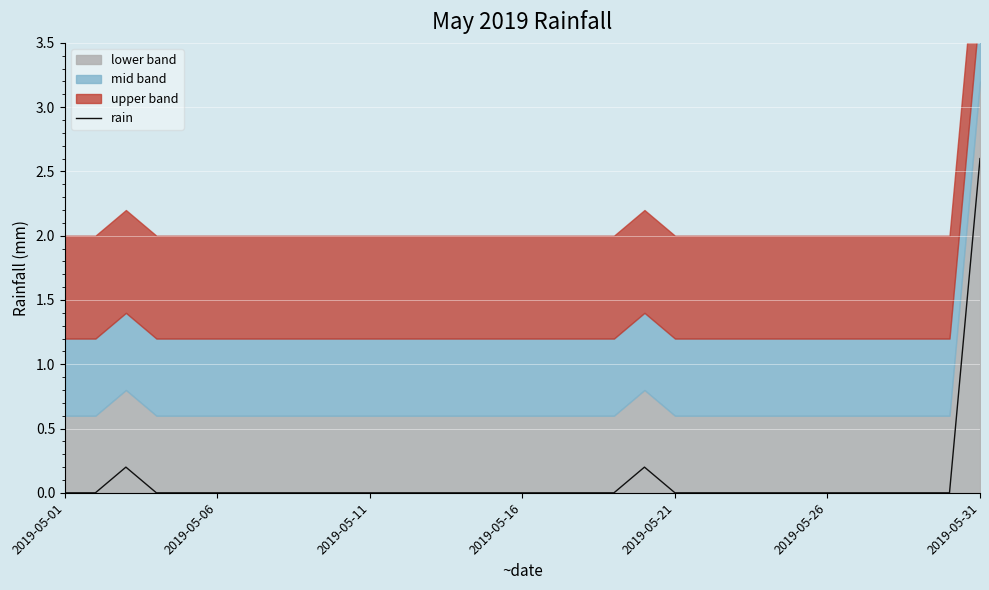

What is the maximum value for rain?

2.6